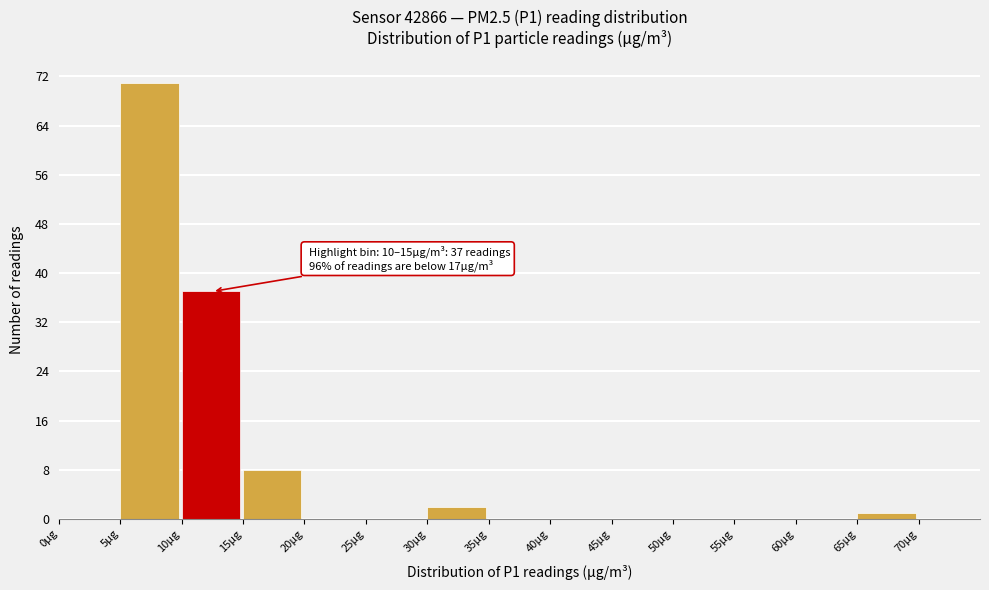

Which range on the x-axis has the tallest bar?

5 to 10